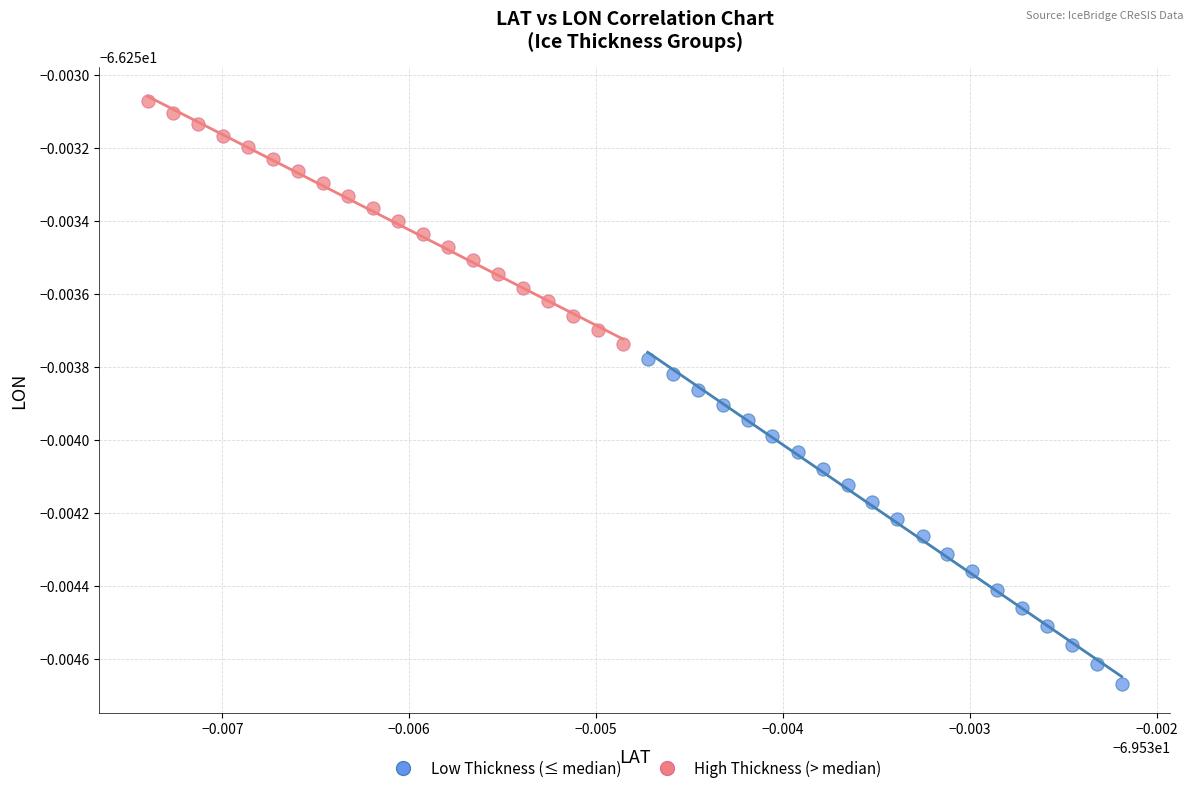

Which series reaches the maximum Y coordinate?

High Thickness (> median)